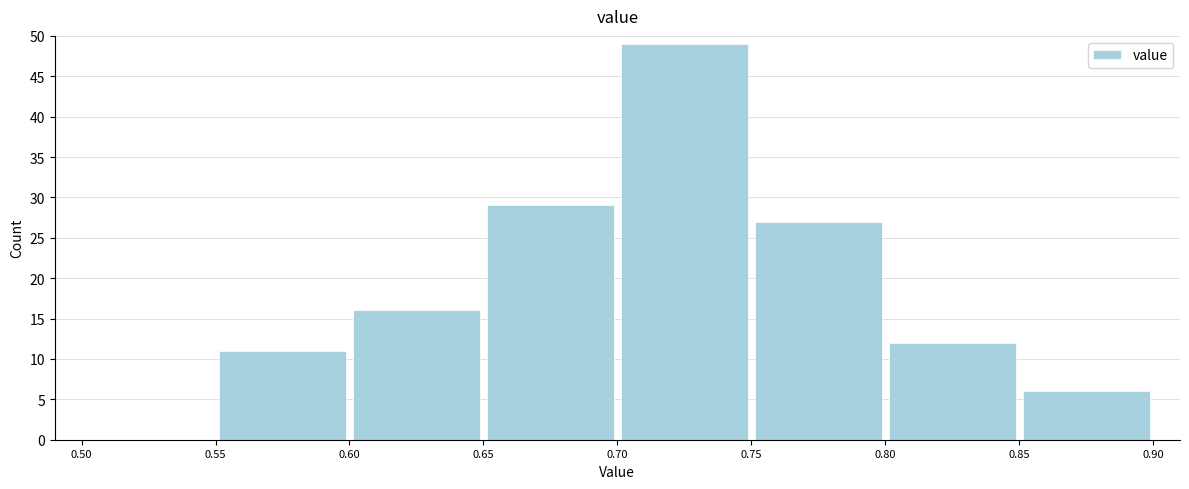

Reading left to right, transcribe this chart: for each bar, give the range it covers on the x-axis and its height. The values are not printed on the chart, so give them approximately, as read against the axis.

0.50 to 0.55: 0
0.55 to 0.60: 11
0.60 to 0.65: 16
0.65 to 0.70: 29
0.70 to 0.75: 49
0.75 to 0.80: 27
0.80 to 0.85: 12
0.85 to 0.90: 6